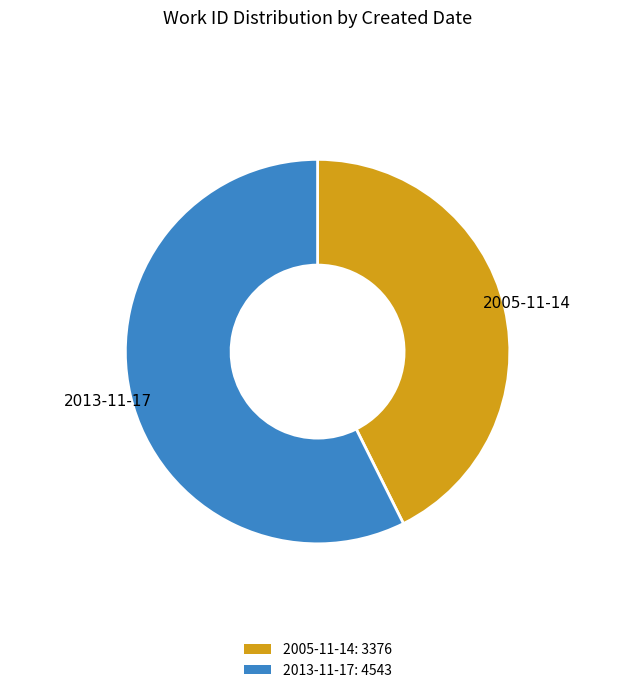

How many segments does this pie chart have?

2